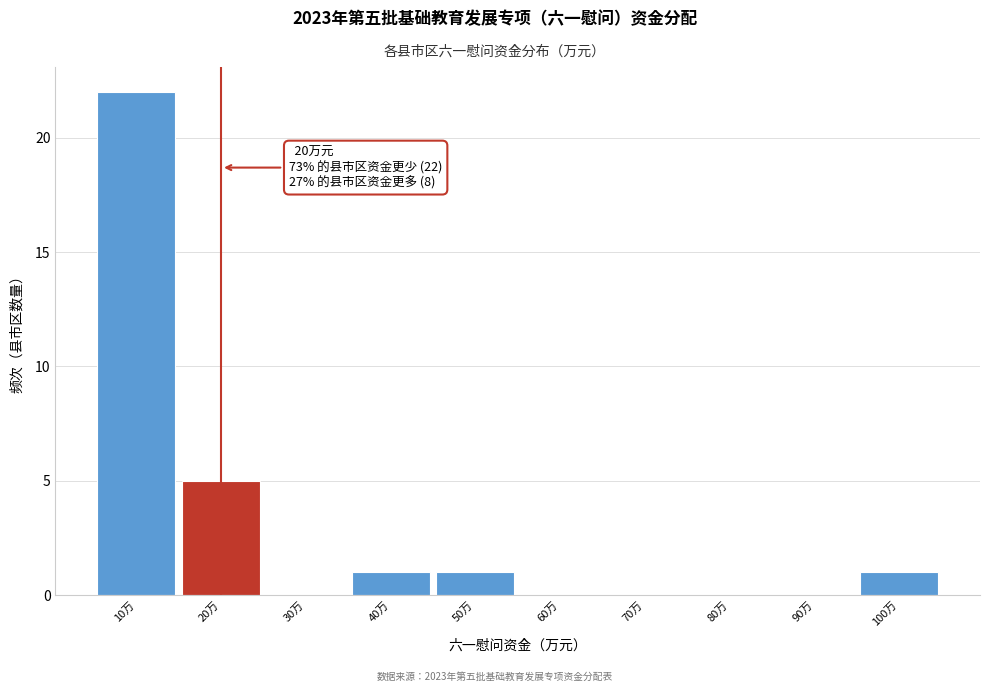

Over which range of the x-axis is the bar tallest?

5 to 15